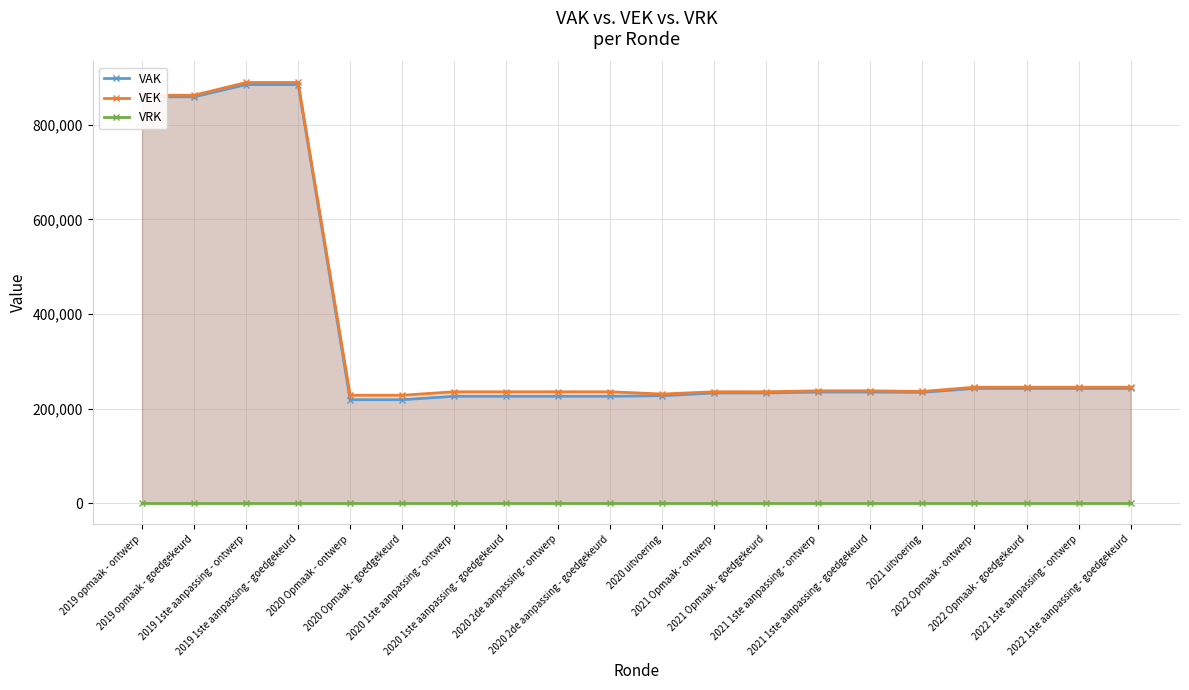

What is the difference between the maximum and minimum values in the VEK series?

661198